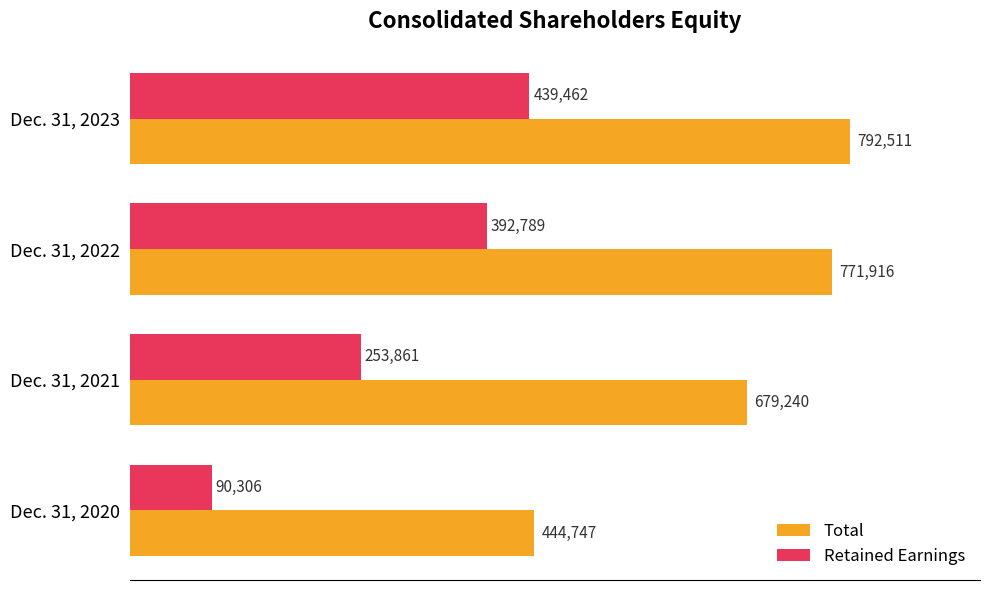

What is the highest value of the Retained Earnings series?

439462